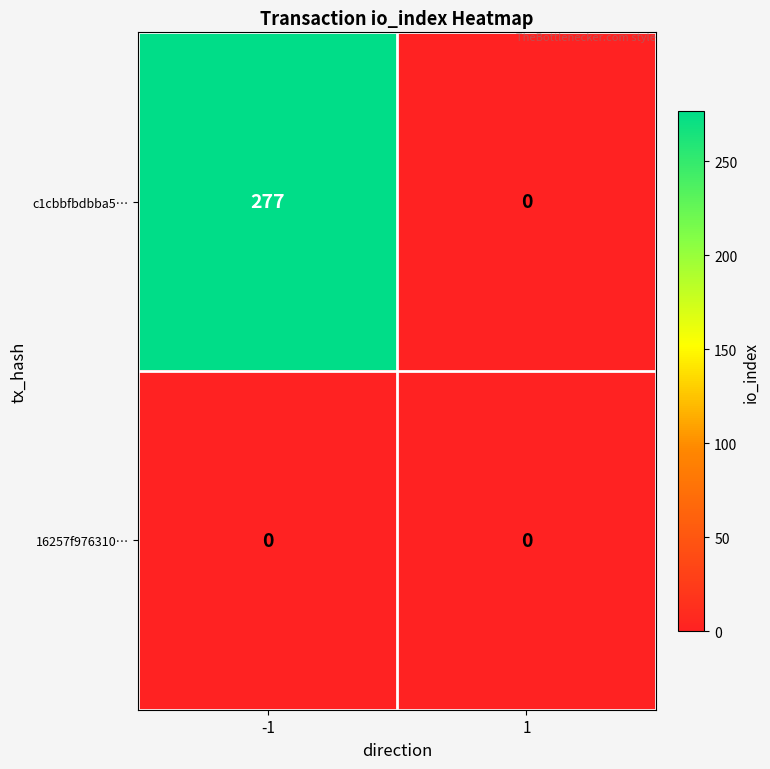

What is the total value across all series at -1?

277